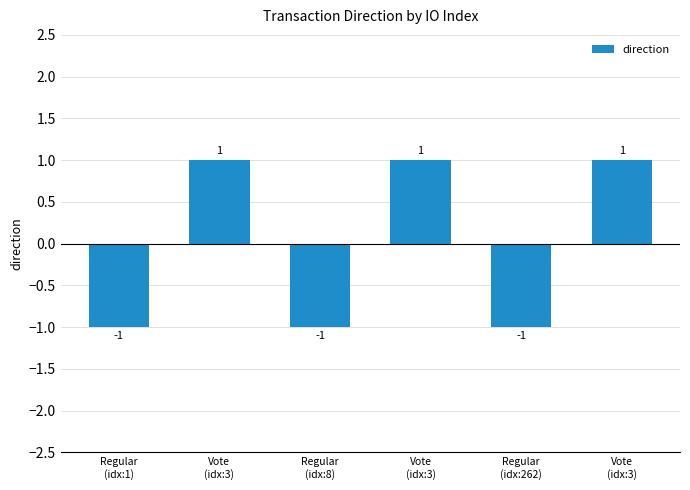

What is the label of the 3rd bar from the left?

Regular
(idx:8)